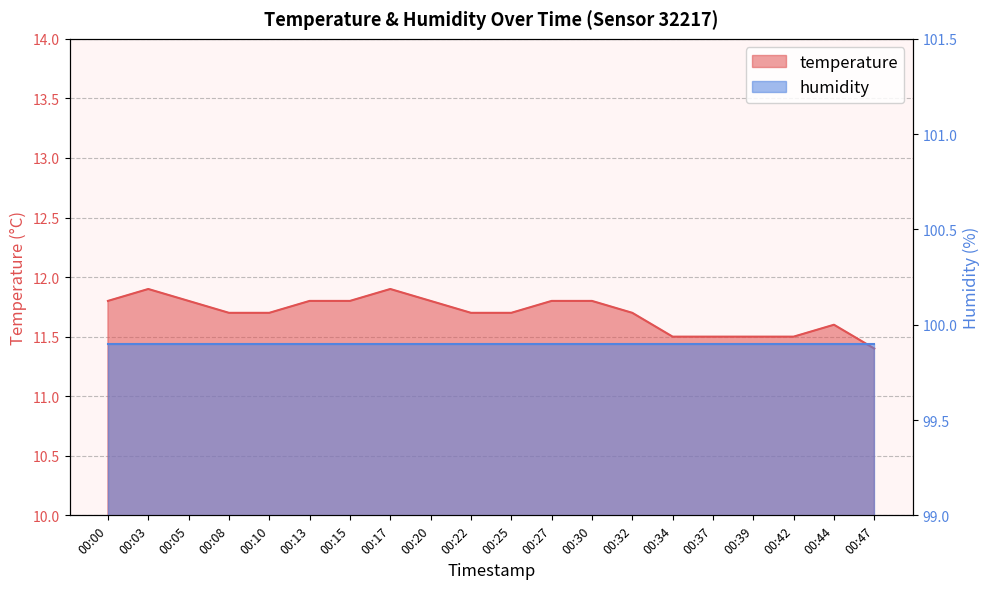

What is the maximum value shown in the chart?

11.9